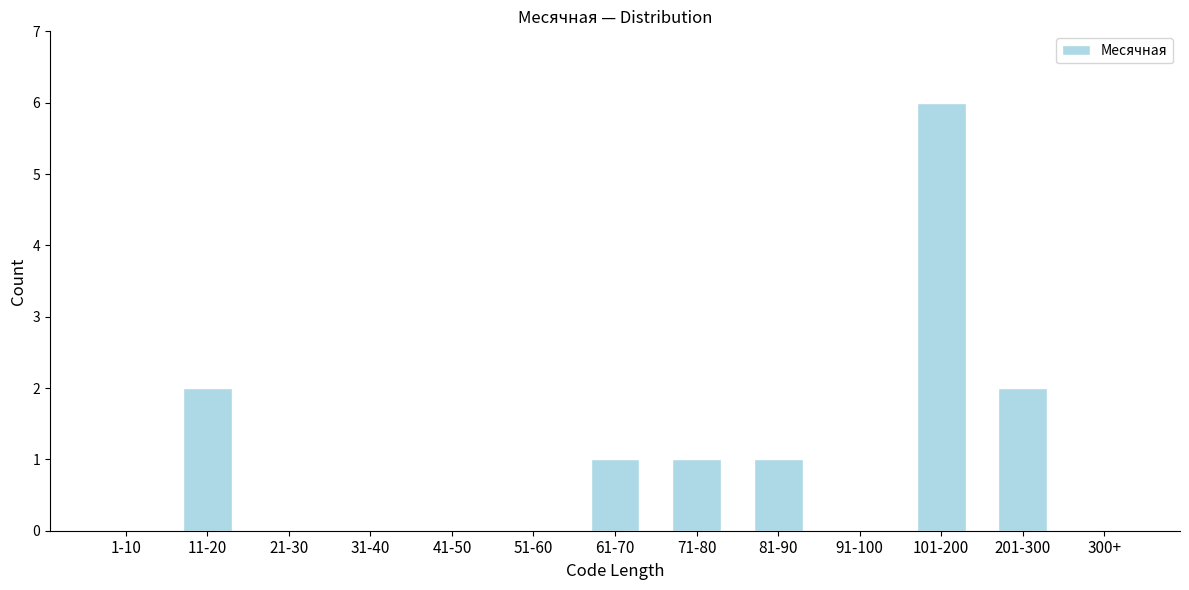

Reading left to right, extract all data points from this chart.

1-10=0	11-20=2	21-30=0	31-40=0	41-50=0	51-60=0	61-70=1	71-80=1	81-90=1	91-100=0	101-200=6	201-300=2	300+=0